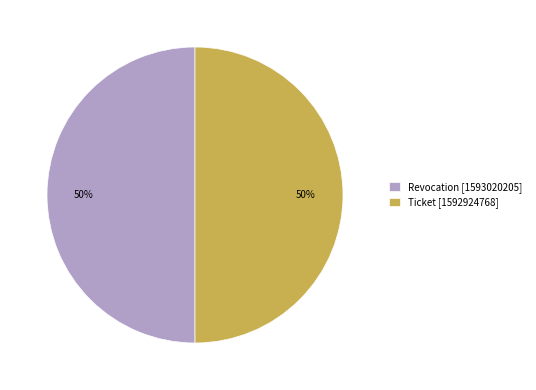

What is the ratio of the value at Revocation [1593020205] to the value at Ticket [1592924768]?

1.0